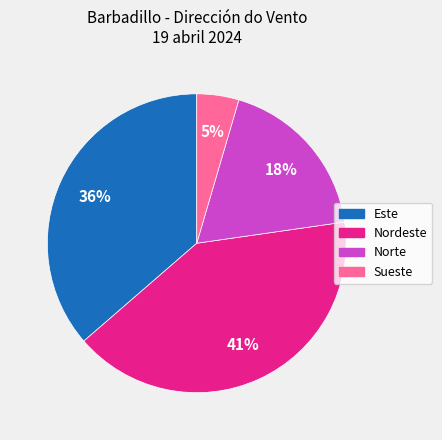

Does any single category account for the majority?

No